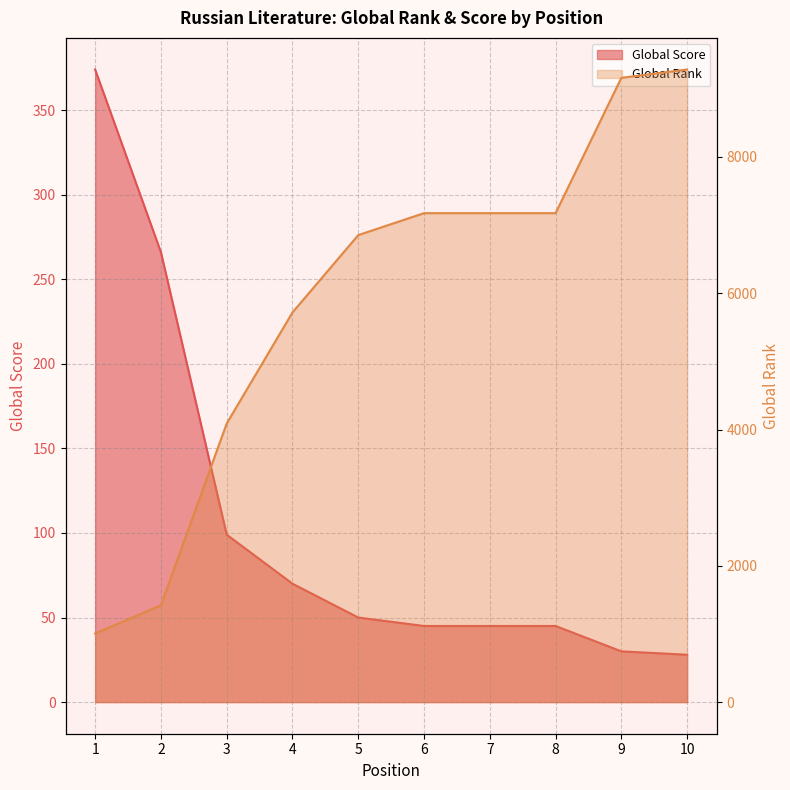

Is it true that Global Score equals 41 at 9?

False